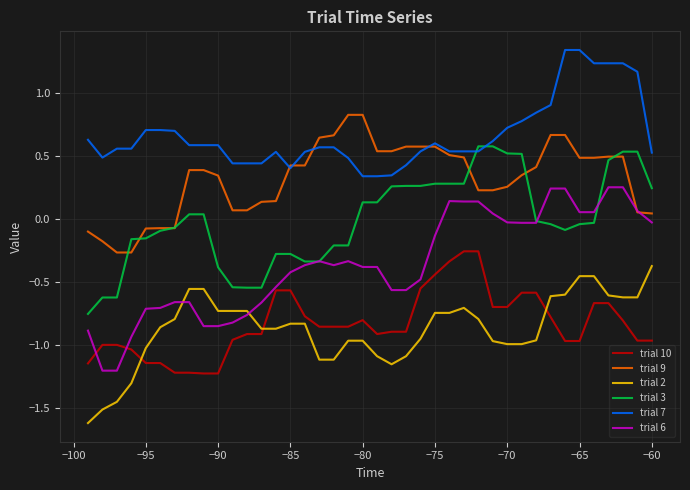

What is the minimum value for trial 2?

-1.6